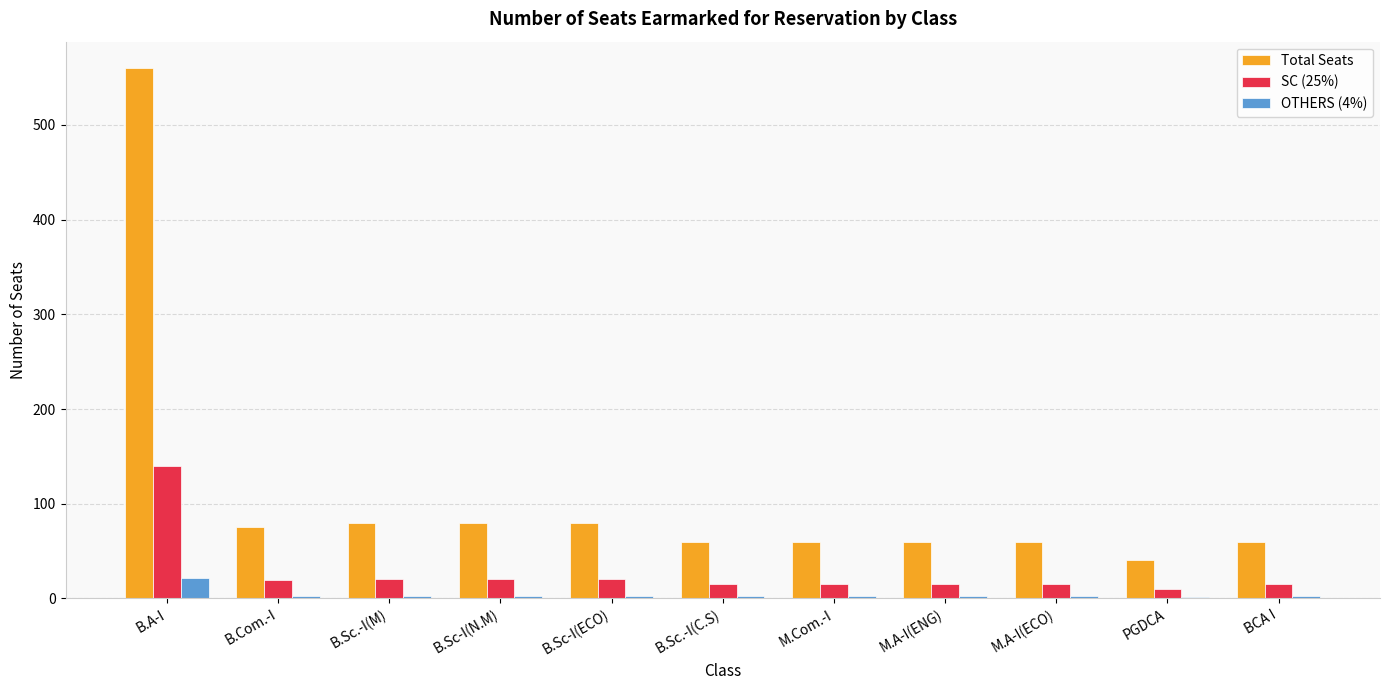

What is the maximum value shown in the chart?

560